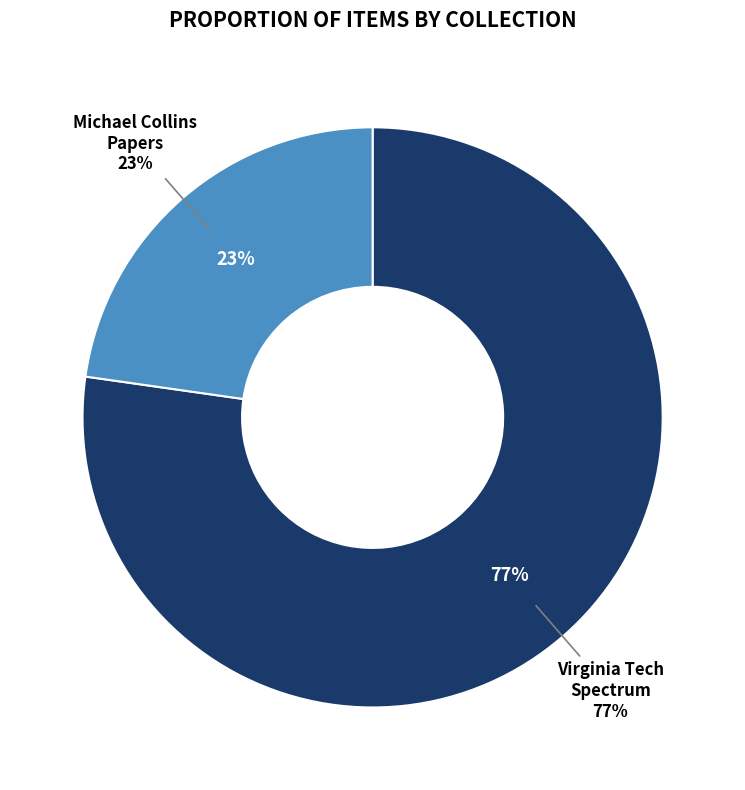

To the nearest percent, what portion does Michael Collins Papers (Item 5519) represent?

23%